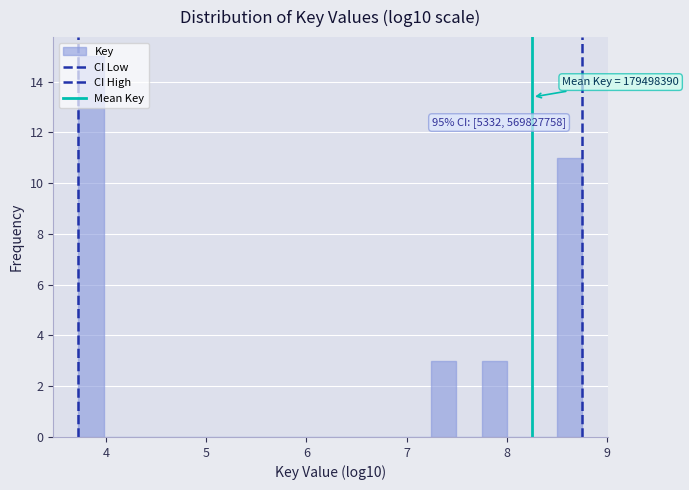

Around what value on the x-axis is the tallest bar? Give the approximate position of its centre, as read against the axis.

3.9